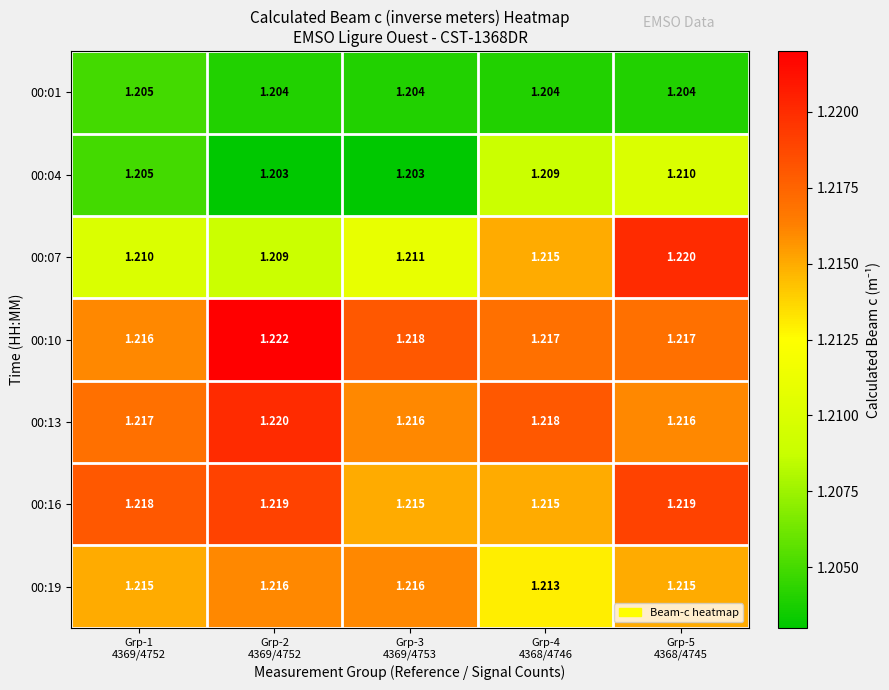

How many distinct data groups are displayed?

7